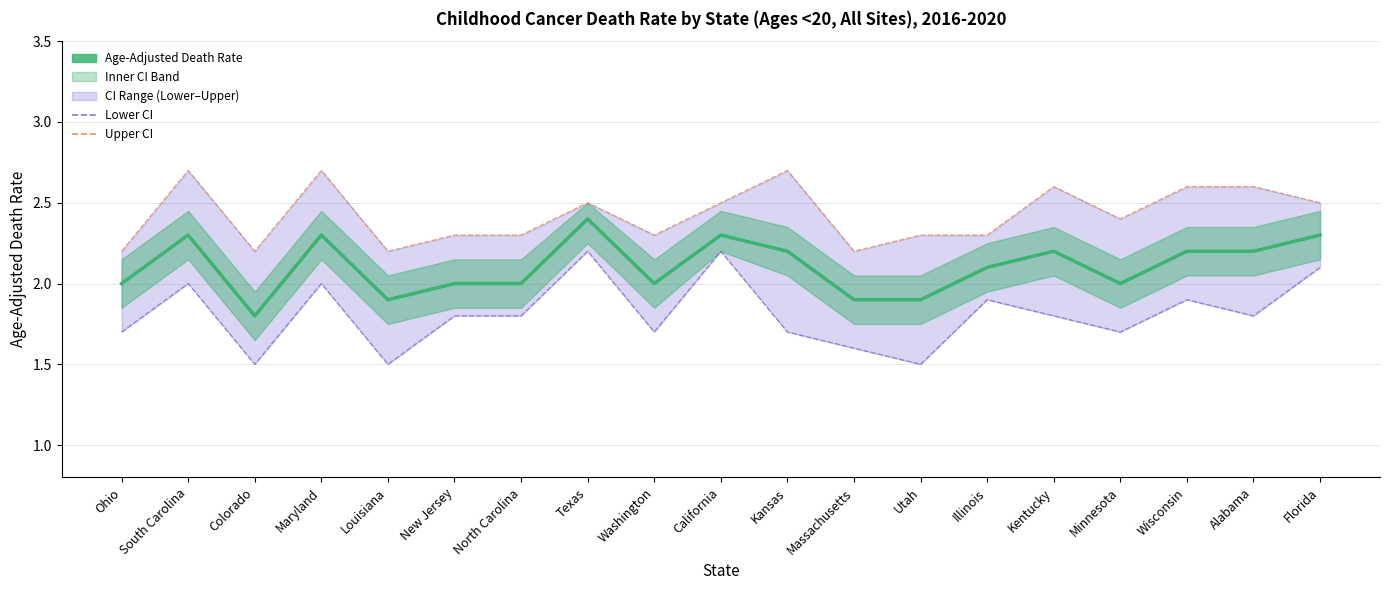

At Louisiana, list the series in order from smallest to largest.

Lower CI, Age-Adjusted Death Rate, Upper CI